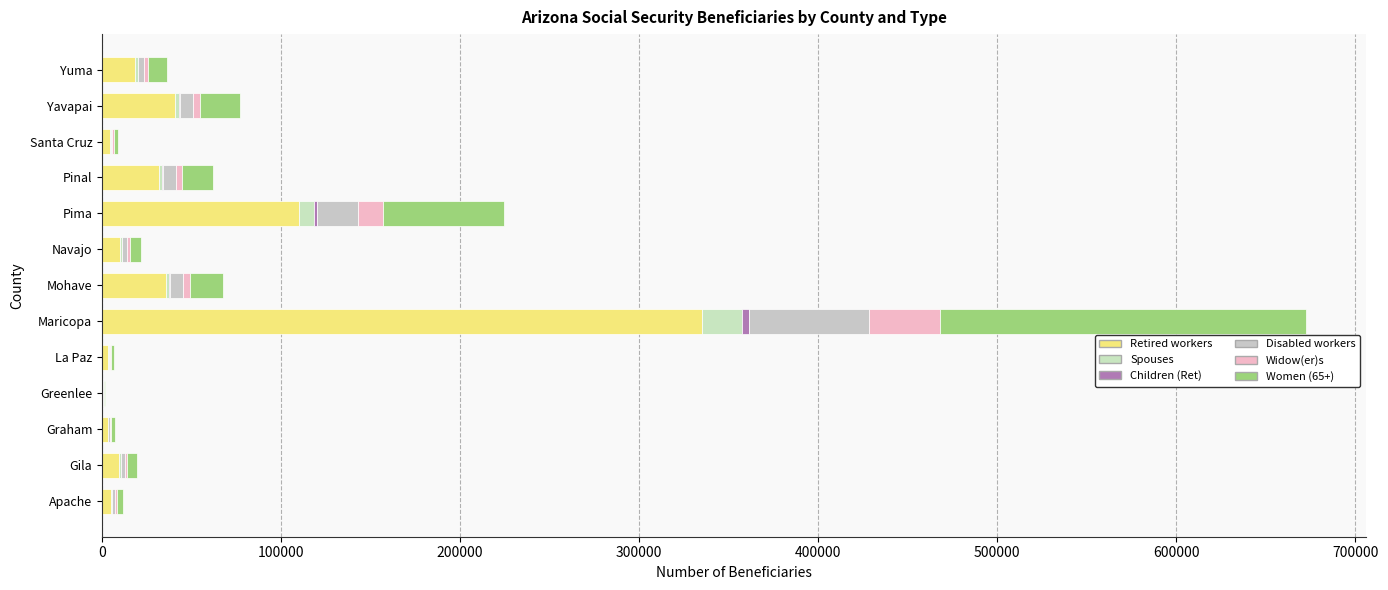

How many categories are shown in the chart?

13